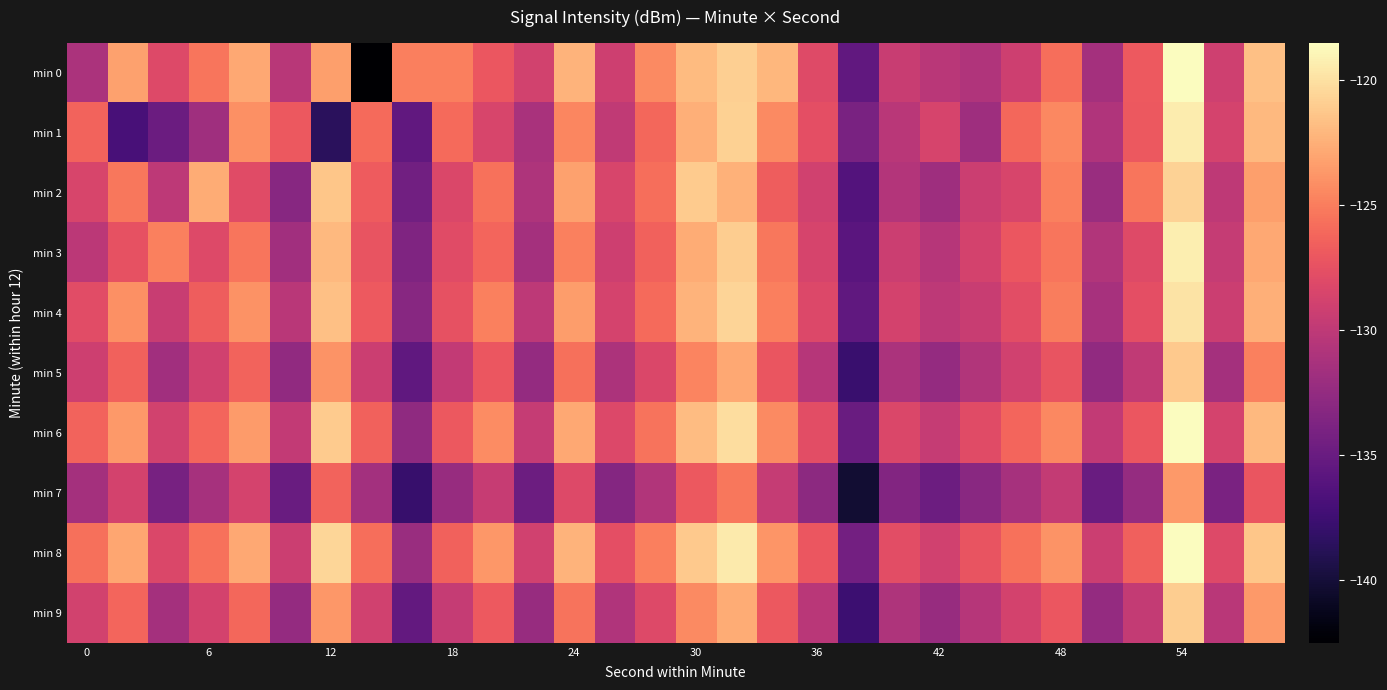

Which series has the largest range (max minus min)?

min 0